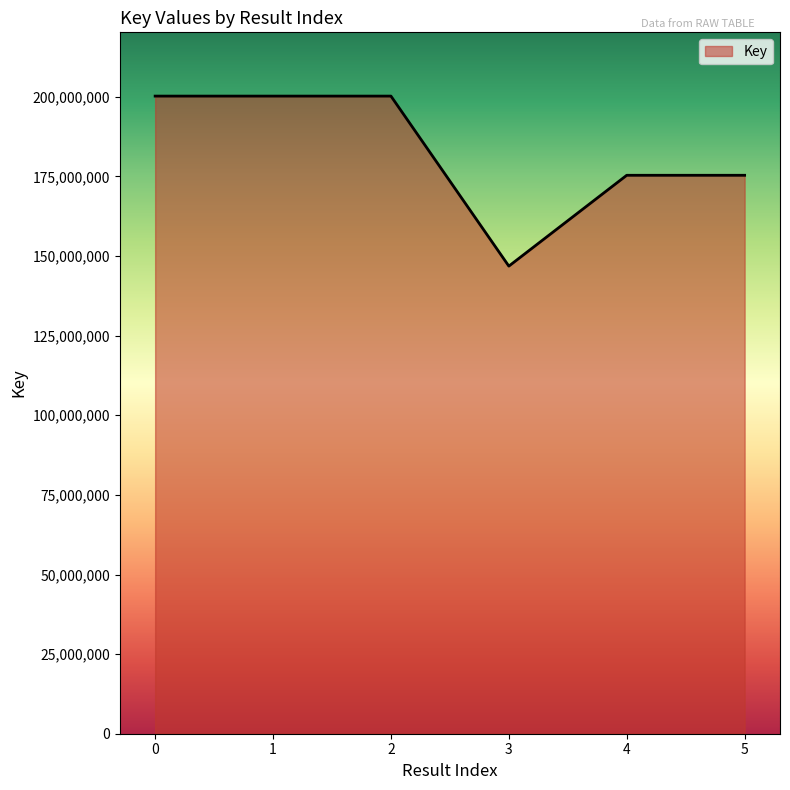

Read the value at 1, to the nearest 100.

200231700